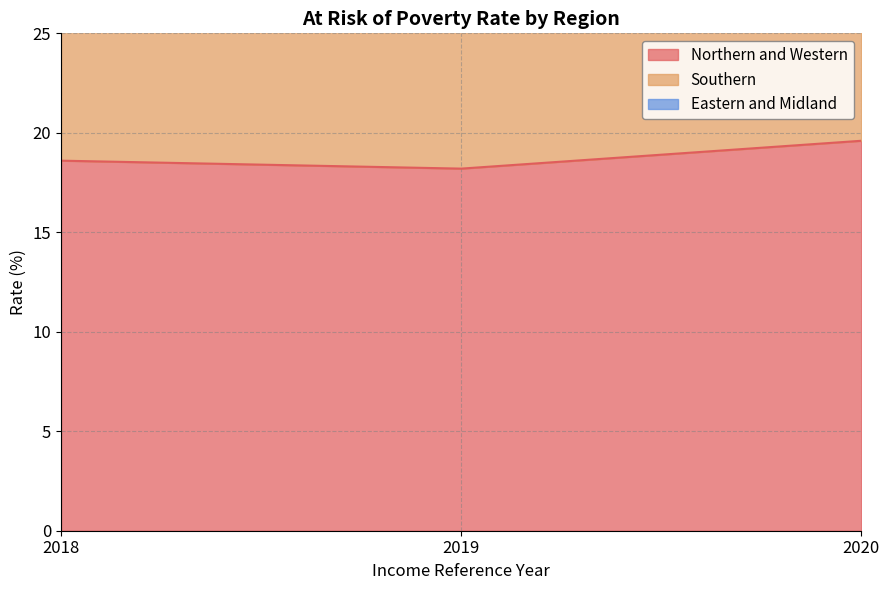

Between 2019 and 2020, which series saw the biggest shift?

Northern and Western